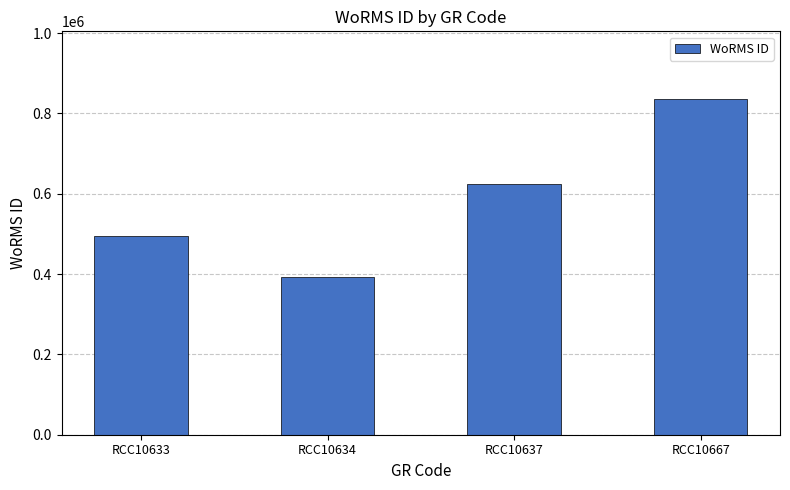

Count the number of categories in the chart.

4